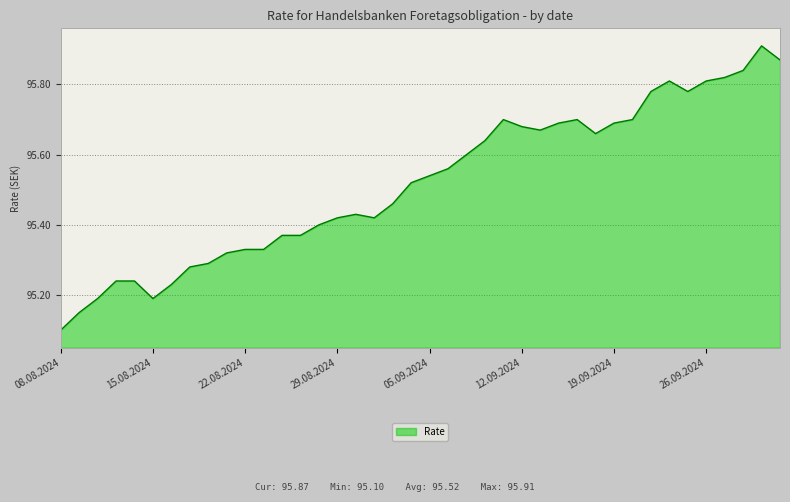

What is the smallest value displayed?

95.1